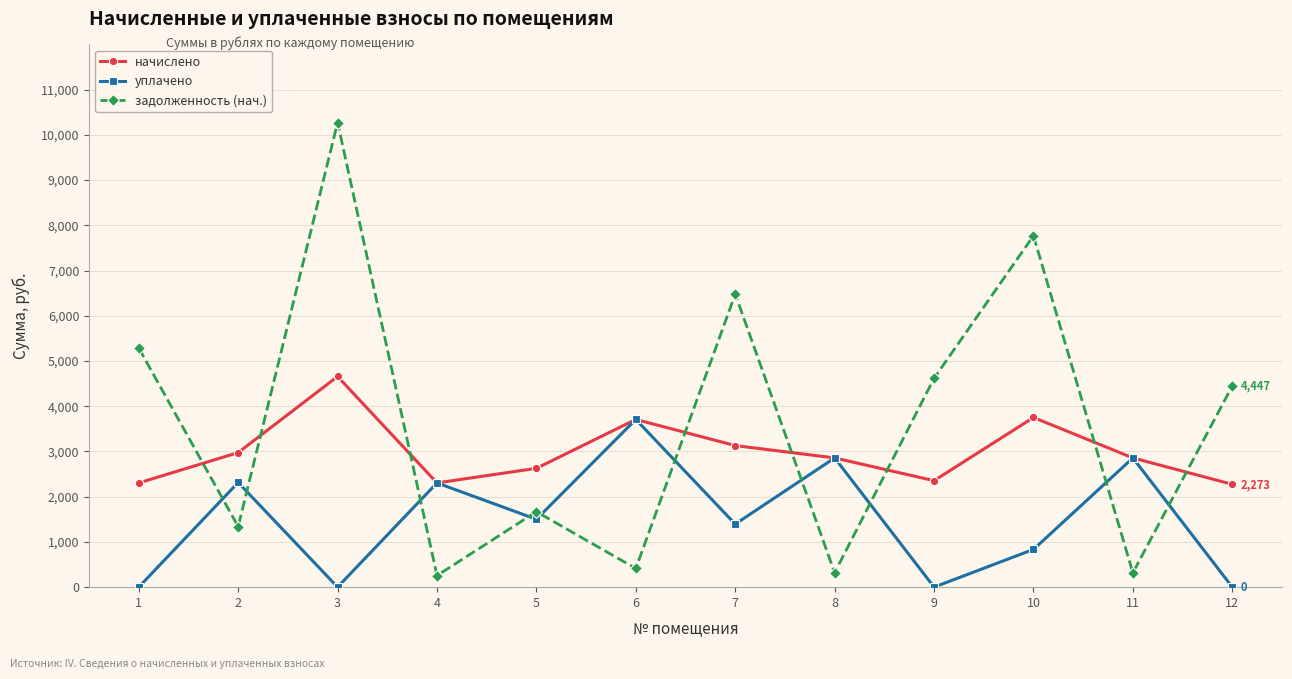

What is the value of the задолженность (нач.) point at the 12th from the left?

4446.5